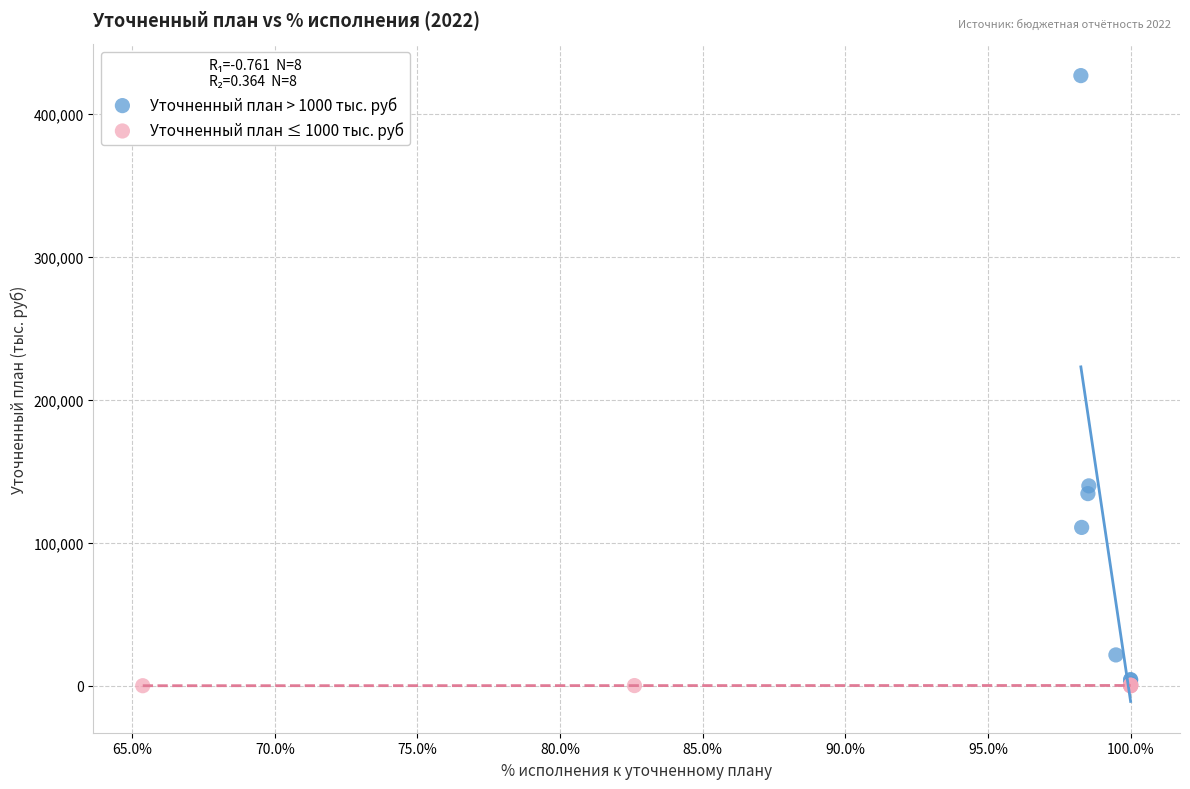

Which series has the largest Y range (max minus min)?

Уточненный план > 1000 тыс. руб